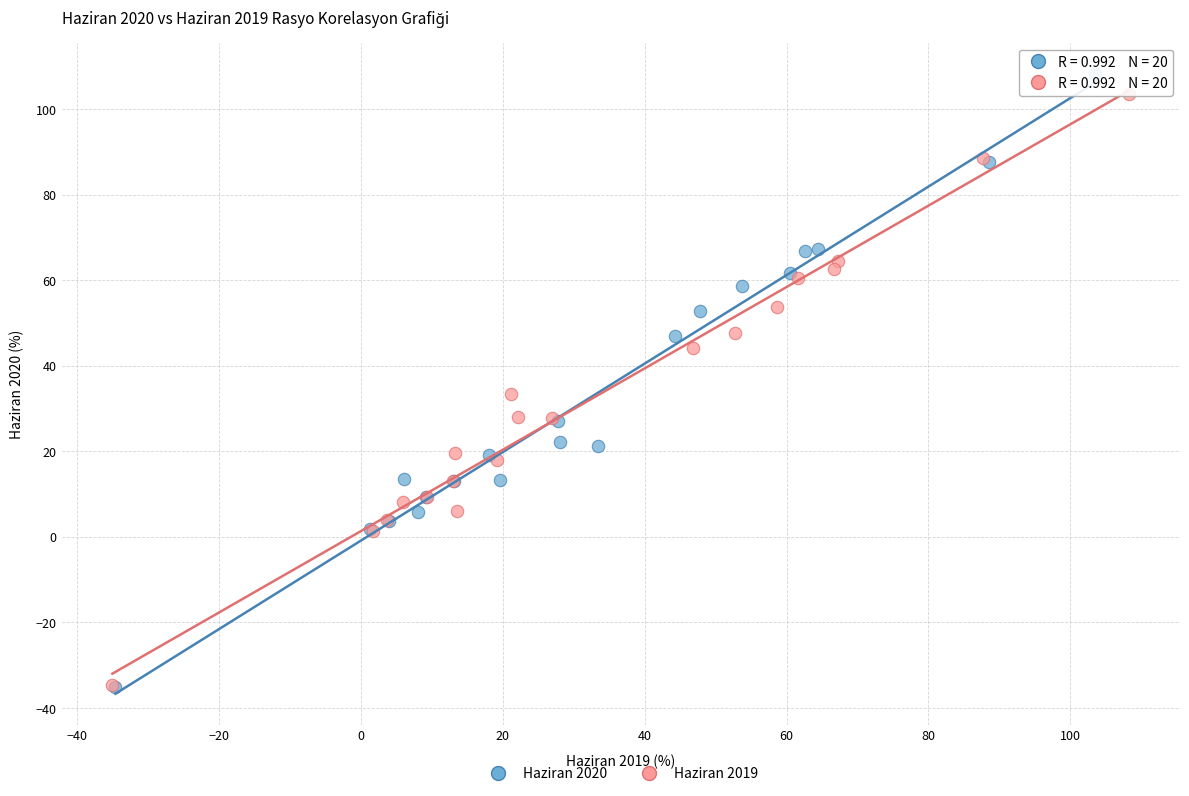

Which series reaches the maximum Y coordinate?

Haziran 2020